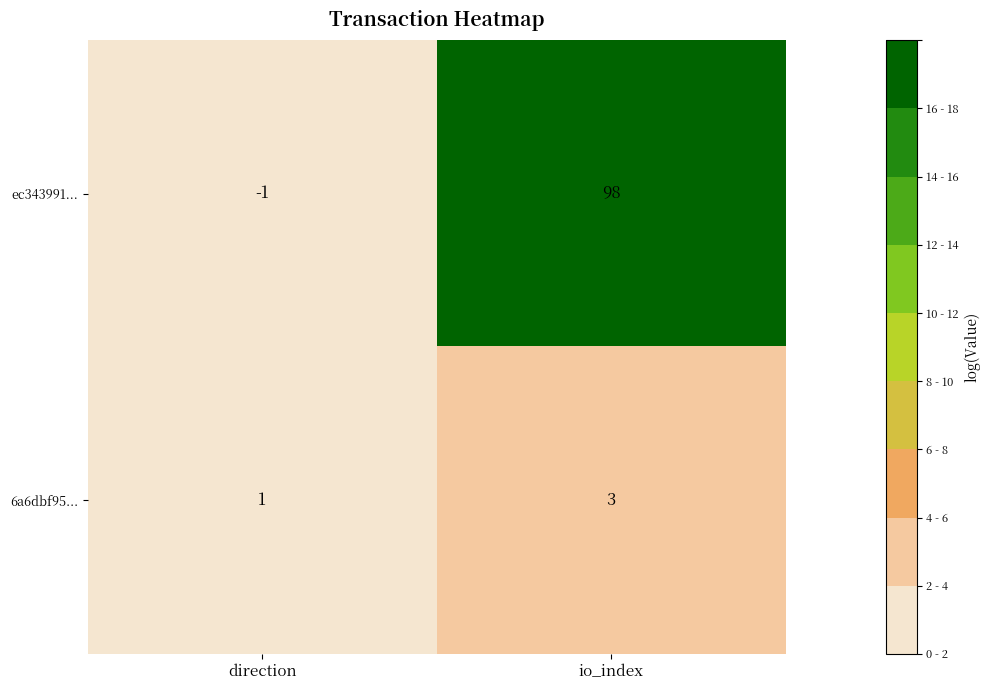

Reading left to right, what are all the values shown in this chart?

ec343991...: -1	98
6a6dbf95...: 1	3